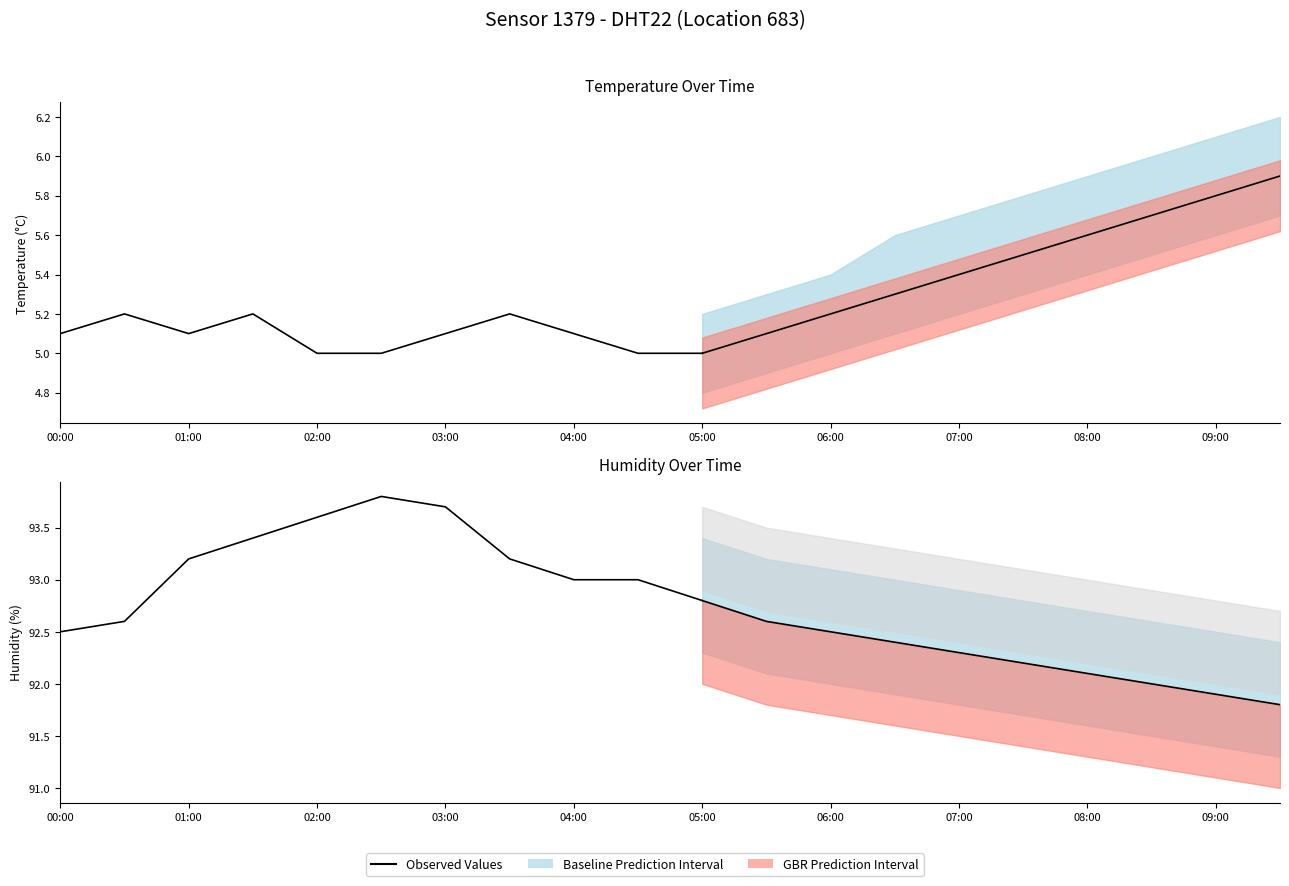

Is it true that the value at 02:00 is 139.4?

False